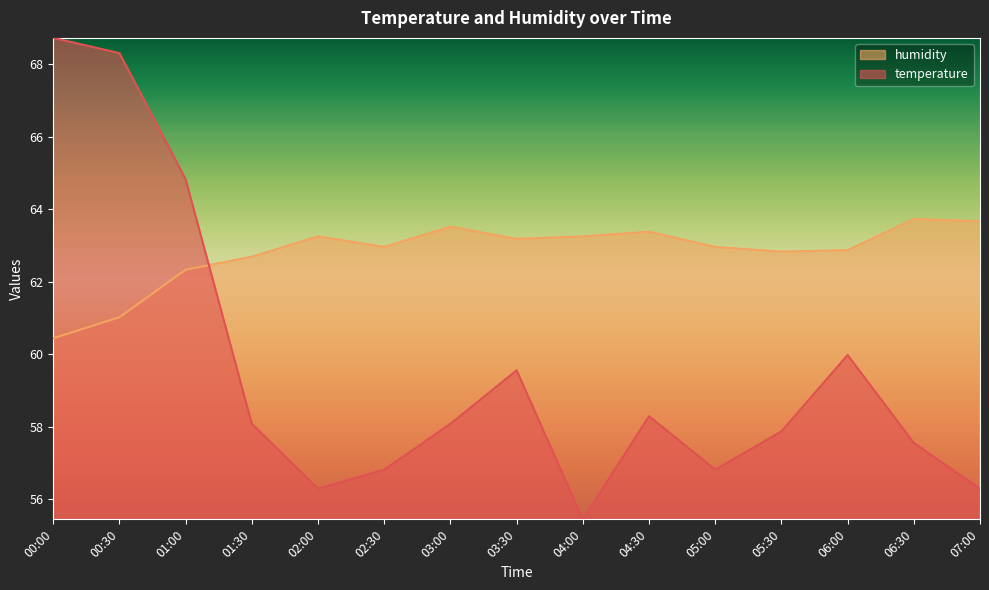

Count the number of data series in this chart.

2